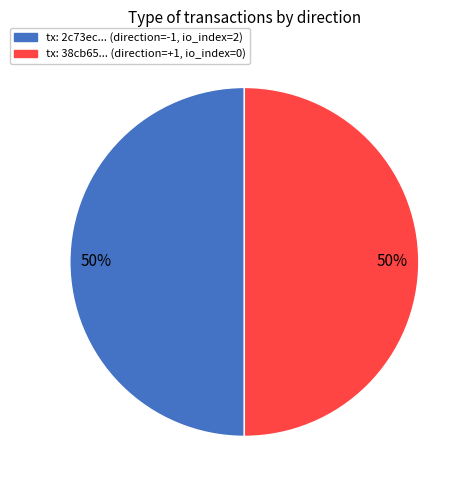

Is the sum of tx: 38cb65... (direction=+1, io_index=0) and tx: 2c73ec... (direction=-1, io_index=2) greater than half?

Yes